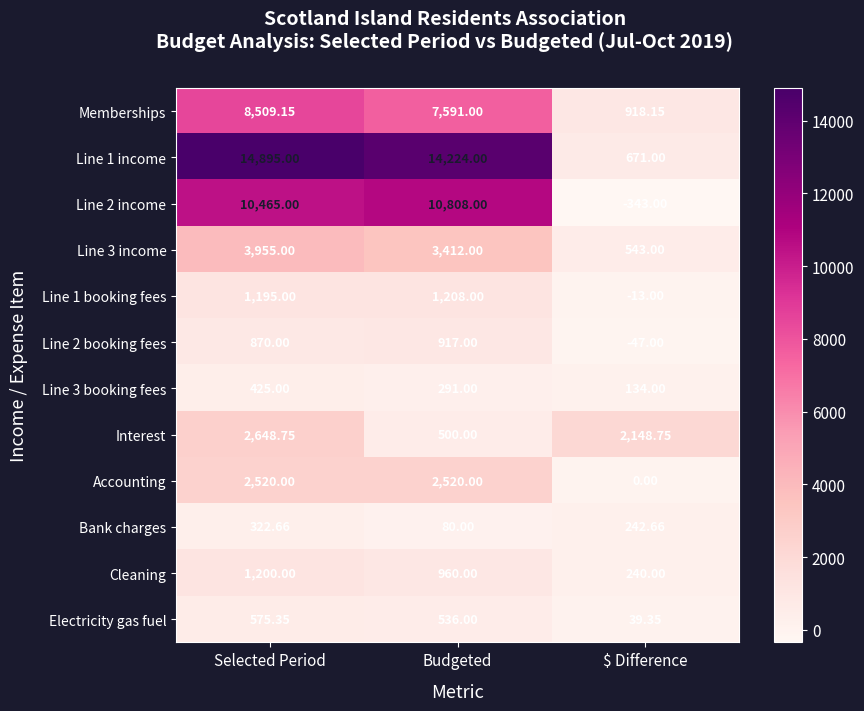

Which series has the largest total across all categories?

Line 1 income